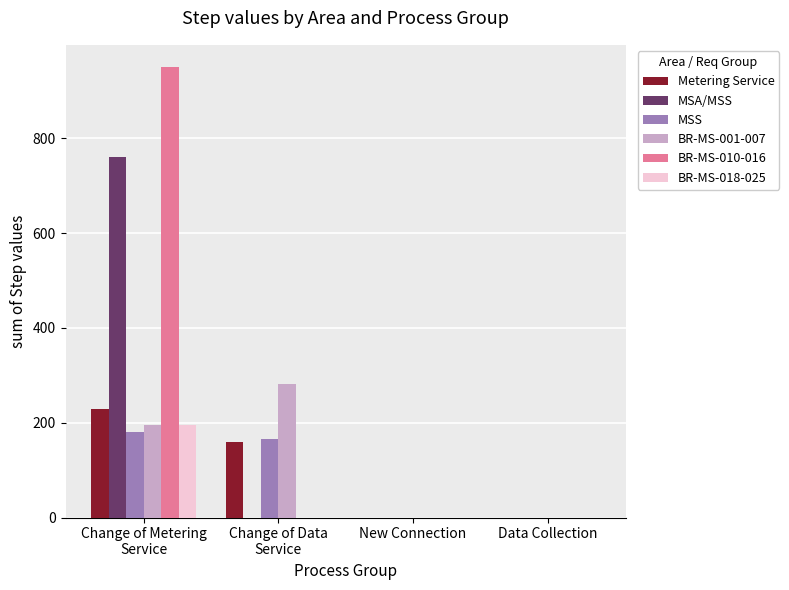

Reading right to left, list all the values displayed in this chart.

Metering Service: Data Collection=0	New Connection=0	Change of Data
Service=160	Change of Metering
Service=230
MSA/MSS: Data Collection=0	New Connection=0	Change of Data
Service=0	Change of Metering
Service=760
MSS: Data Collection=0	New Connection=0	Change of Data
Service=165	Change of Metering
Service=180
BR-MS-001-007: Data Collection=0	New Connection=0	Change of Data
Service=281	Change of Metering
Service=195
BR-MS-010-016: Data Collection=0	New Connection=0	Change of Data
Service=0	Change of Metering
Service=950
BR-MS-018-025: Data Collection=0	New Connection=0	Change of Data
Service=0	Change of Metering
Service=196